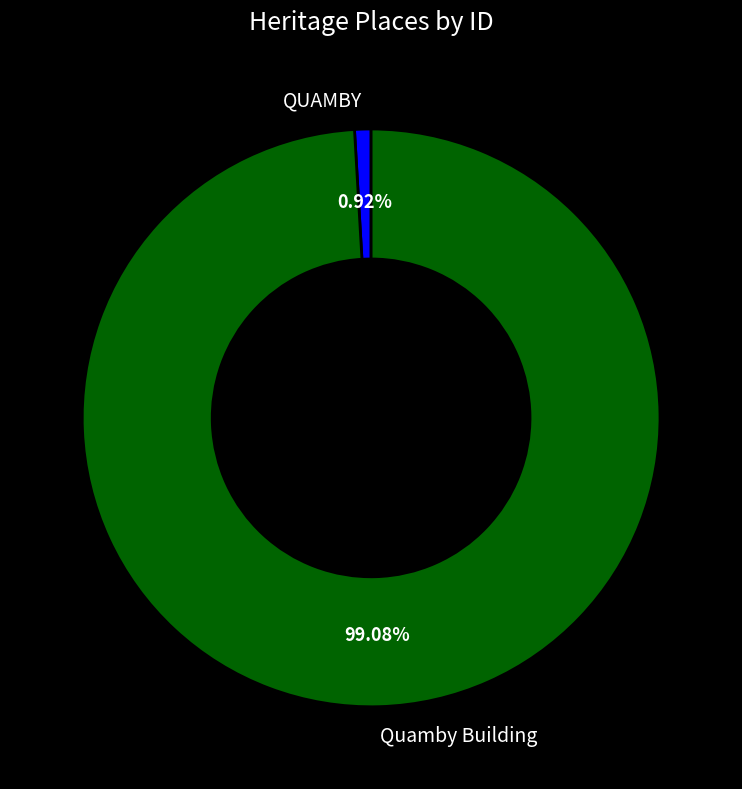

Which slice is the largest?

Quamby Building